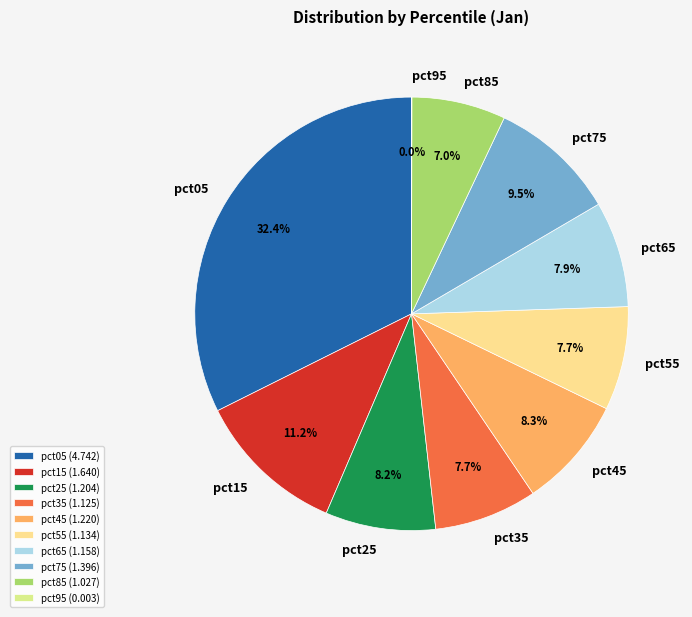

How much of the chart is everything except pct45?

91.7%